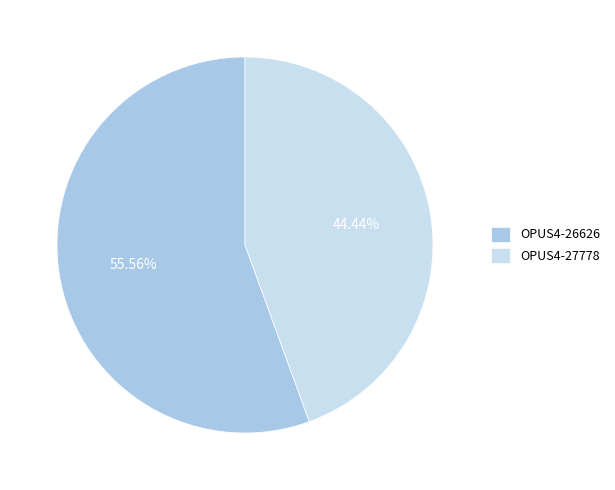

Count the number of slices in the pie.

2